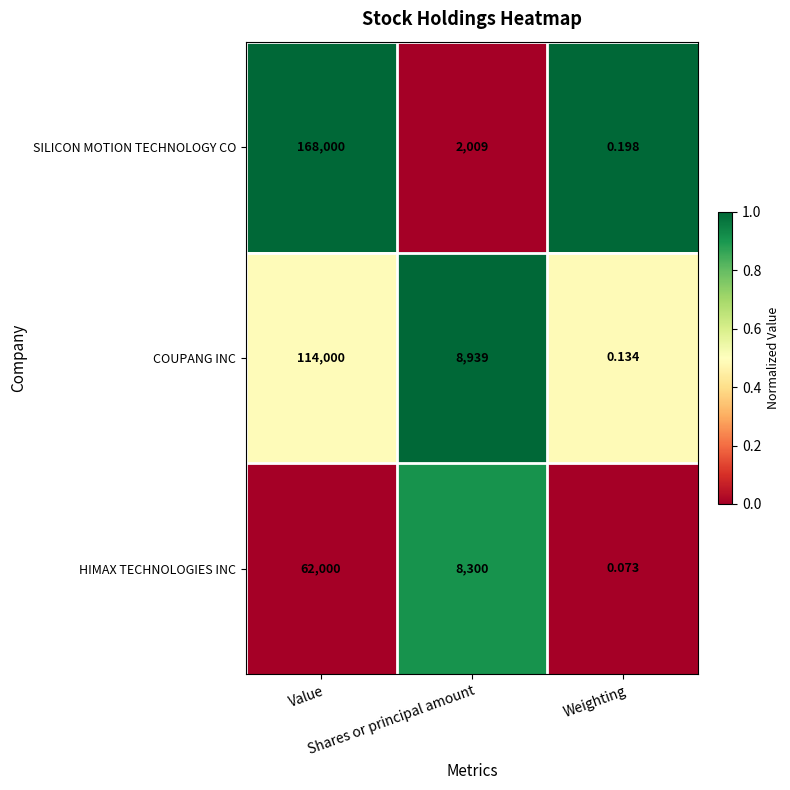

List the series in order of their peak value, highest first.

SILICON MOTION TECHNOLOGY CO, COUPANG INC, HIMAX TECHNOLOGIES INC